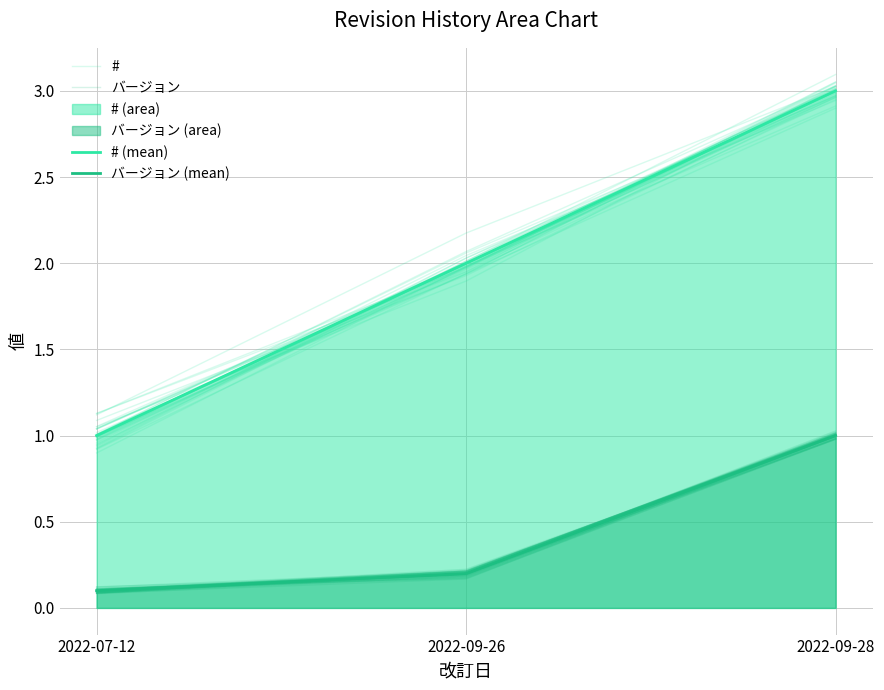

Reading left to right, list all the values displayed in this chart.

#: 1.0	1.9	3.0
バージョン: 0.1	0.2	1.0
# (mean): 1.0	2.0	3.0
バージョン (mean): 0.1	0.2	1.0